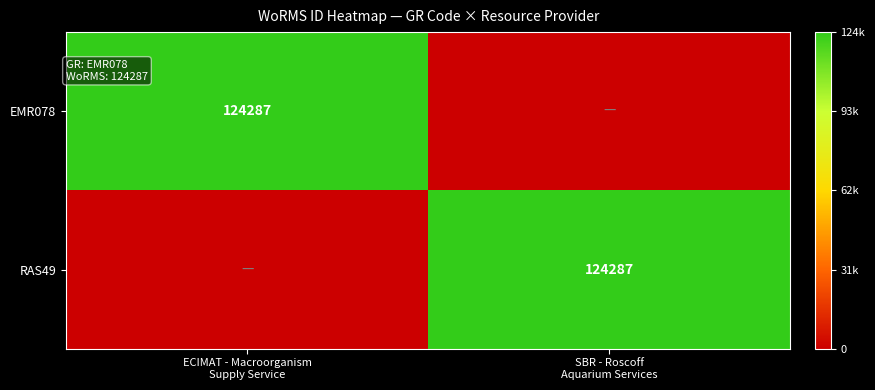

Where is RAS49 nearest to the value 0?

ECIMAT - Macroorganism Supply Service